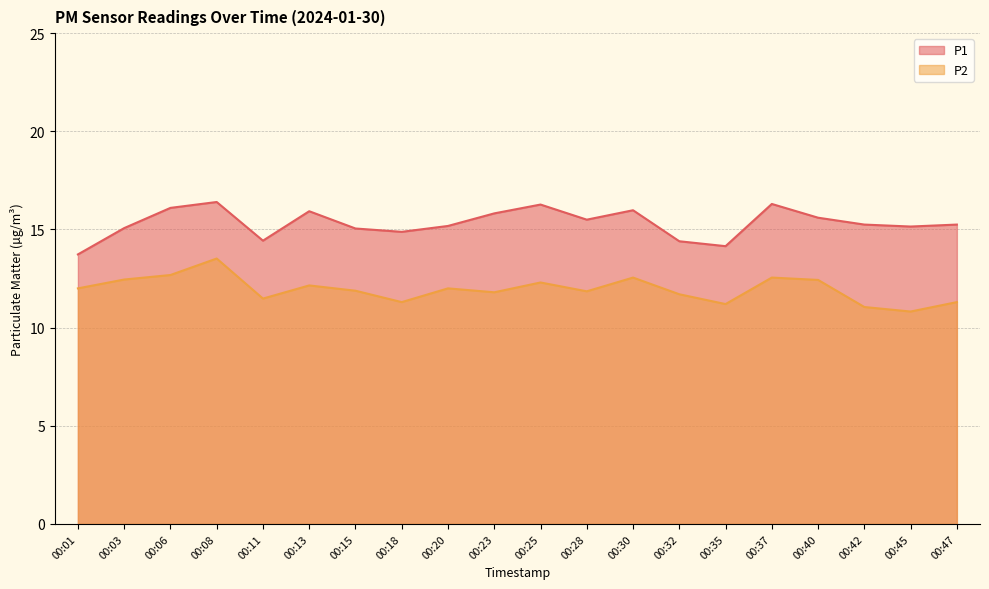

How many lines are shown in the chart?

2